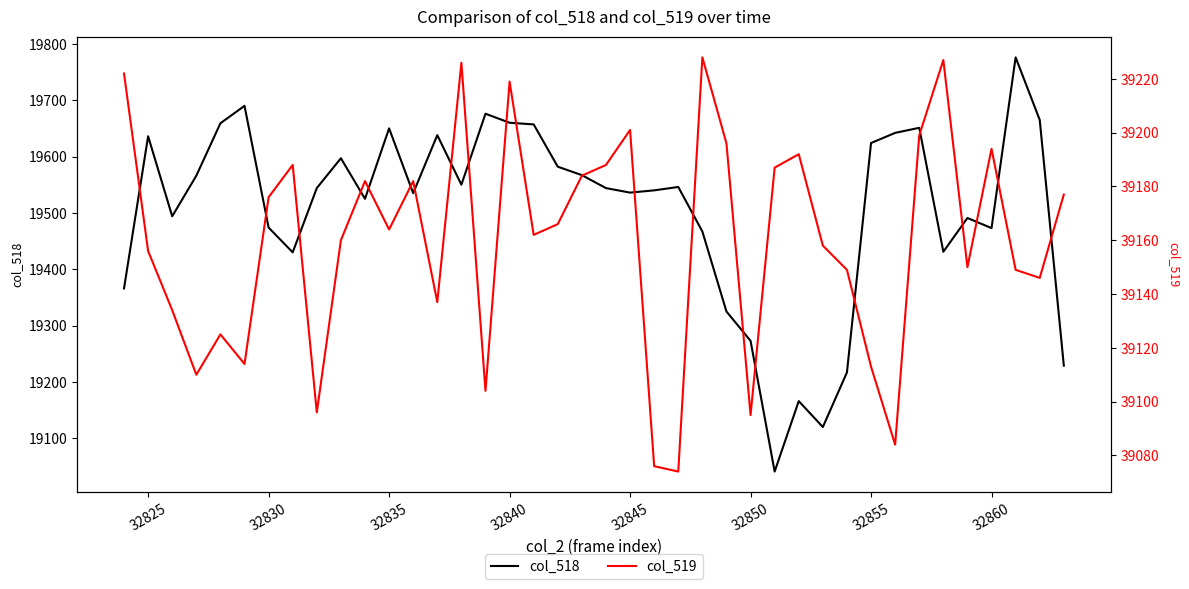

Rank the series by their average value, from highest to lowest.

col_519, col_518